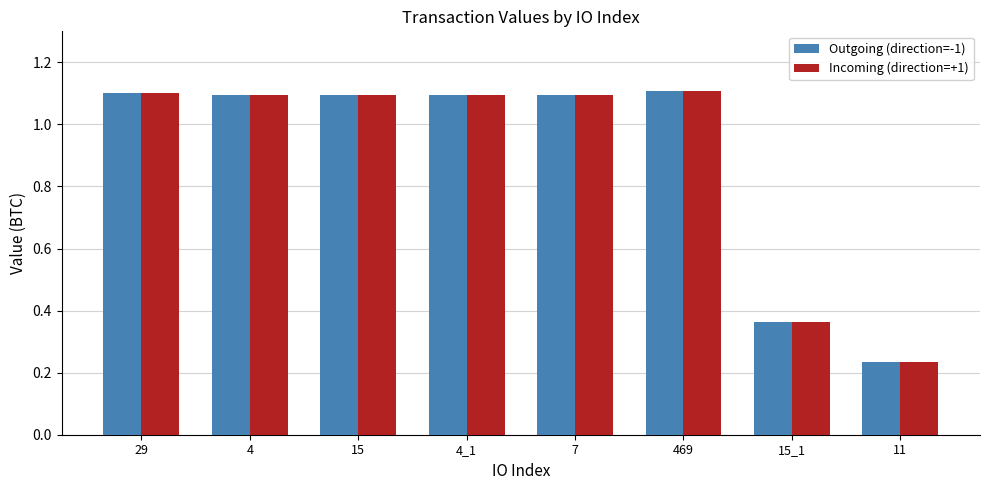

How many data points does each series have?

8